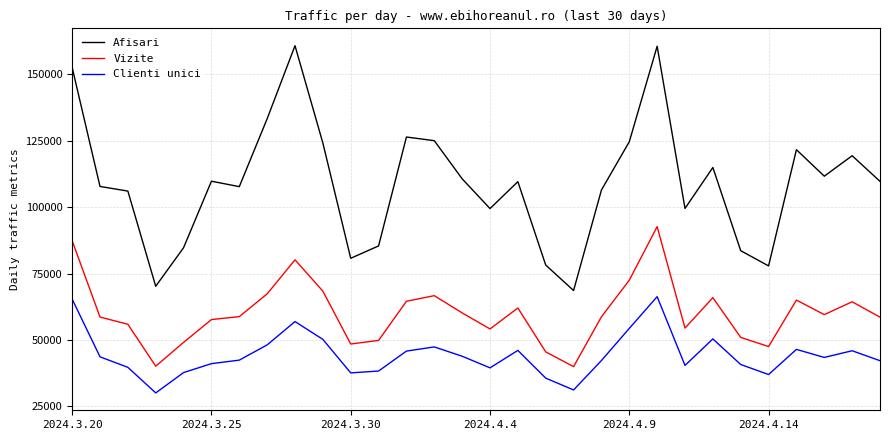

What is the maximum value shown in the chart?

160765